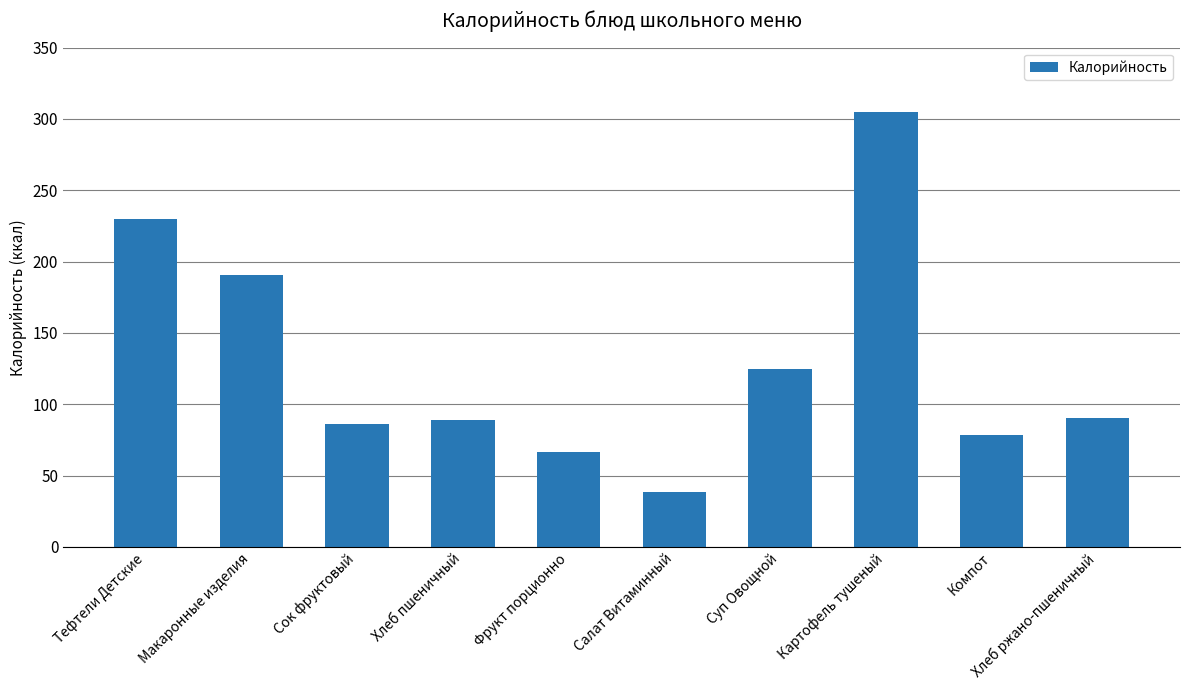

How many data points are less than 90?

5